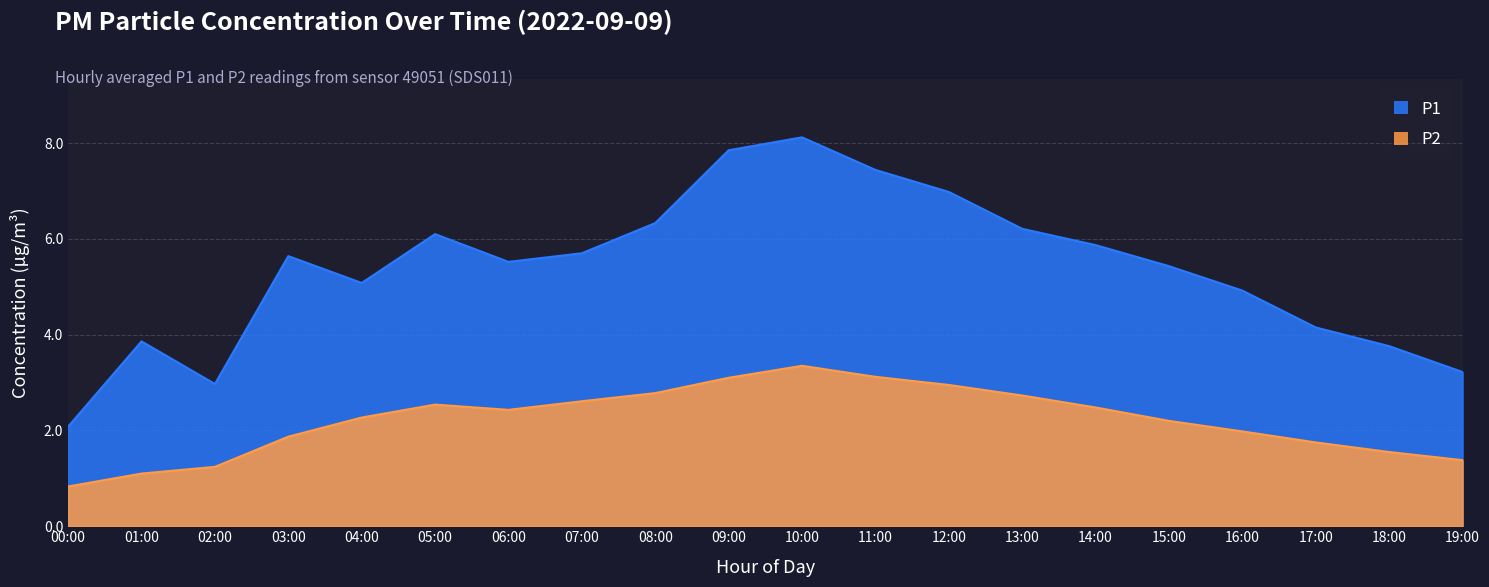

How many lines are shown in the chart?

2